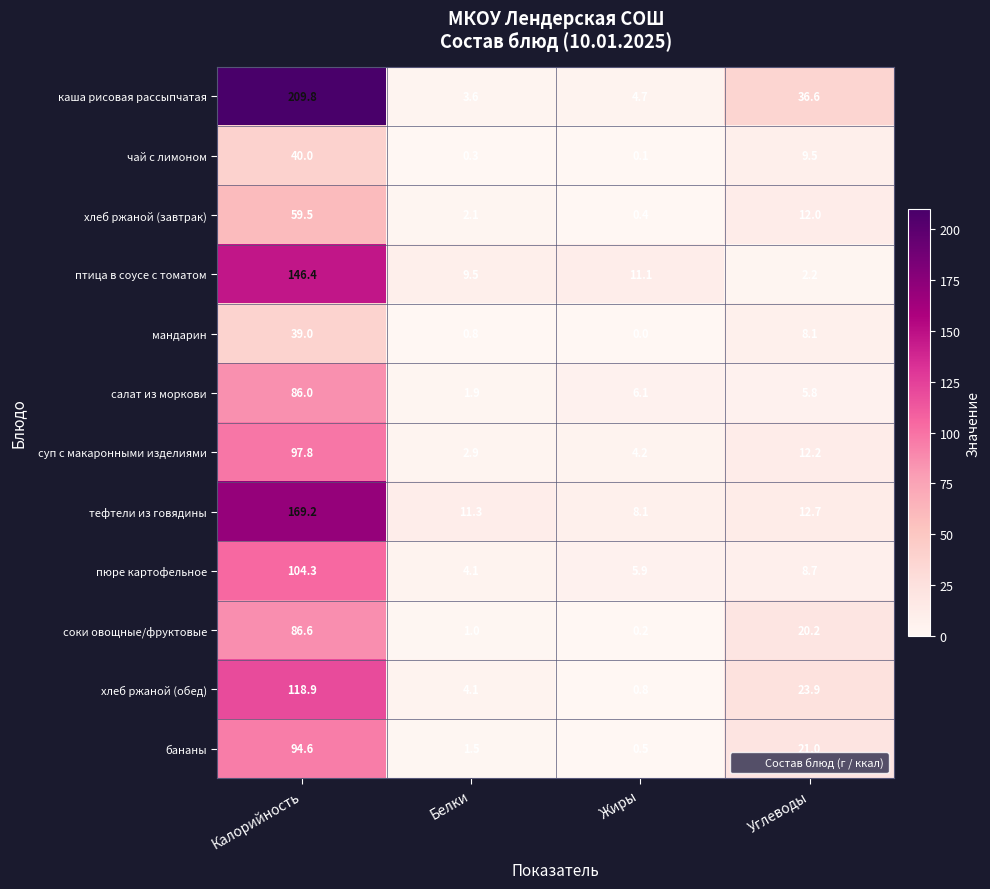

At Калорийность, list the series in order from largest to smallest.

каша рисовая рассыпчатая, тефтели из говядины, птица в соусе с томатом, хлеб ржаной (обед), пюре картофельное, суп с макаронными изделиями, бананы, соки овощные/фруктовые, салат из моркови, хлеб ржаной (завтрак), чай с лимоном, мандарин